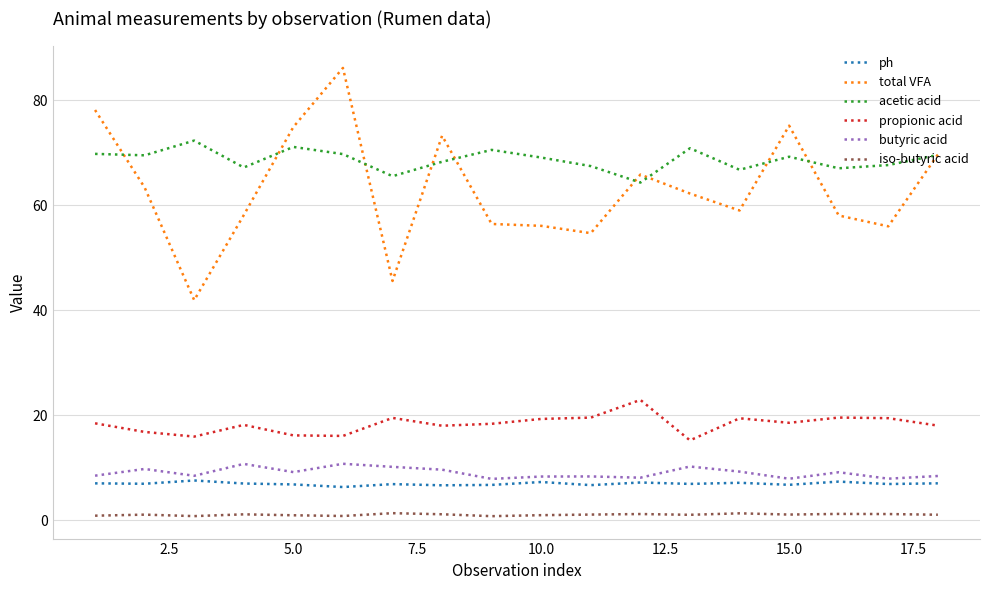

What is the sum of all propionic acid values?

330.1